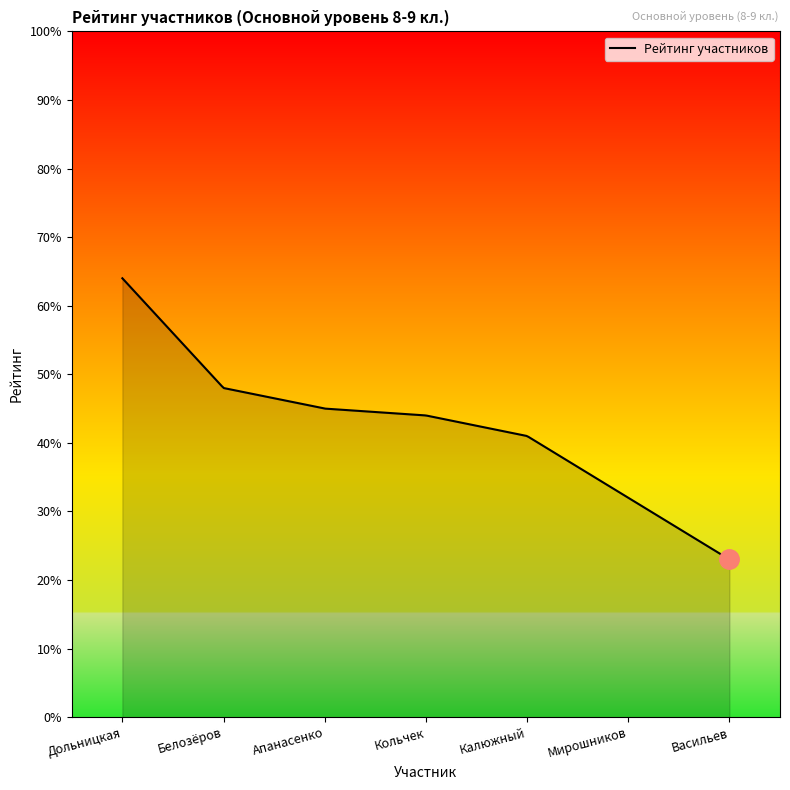

How many lines are shown in the chart?

1